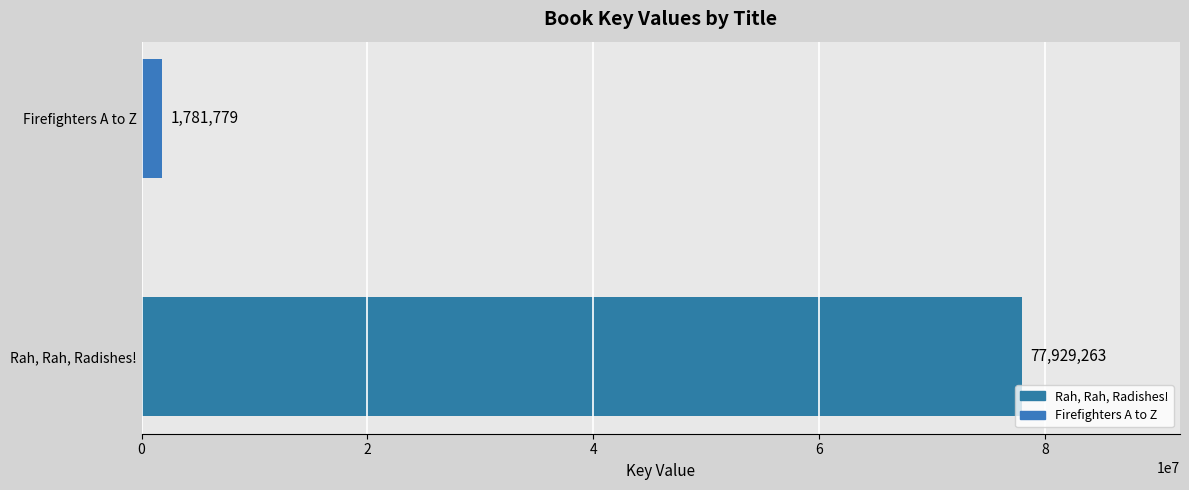

Which has a higher value, Firefighters A to Z or Rah, Rah, Radishes!?

Rah, Rah, Radishes!